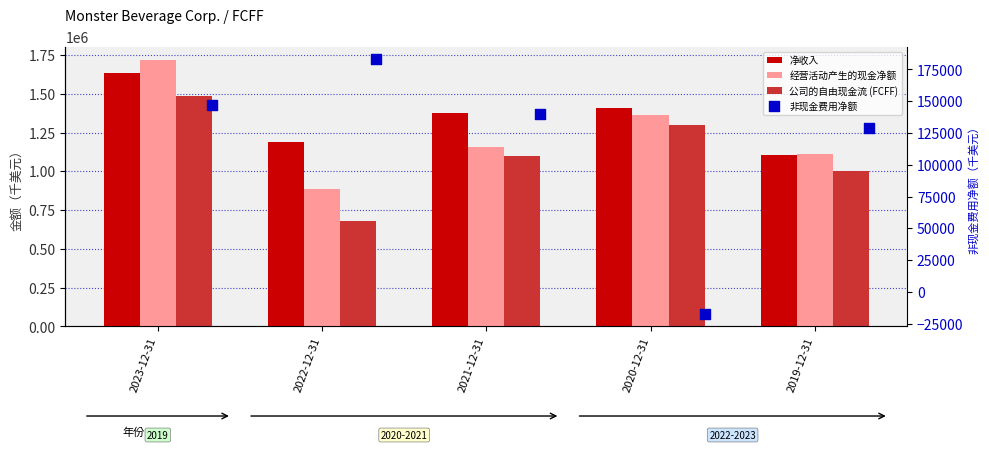

Is the value of 经营活动产生的现金净额 at 2021-12-31 greater than the value of 公司的自由现金流 (FCFF) at 2019-12-31?

Yes